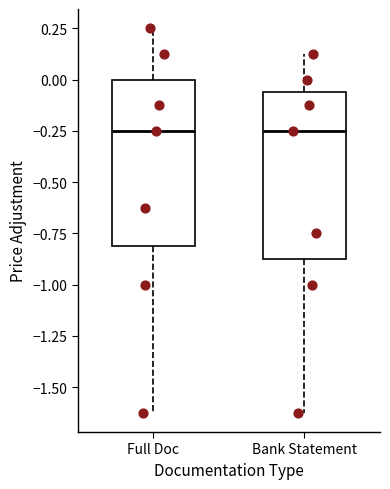

Where does the median line of the box for Bank Statement sit on the y-axis? The values are not printed on the chart, so give them approximately, as read against the axis.

-0.25